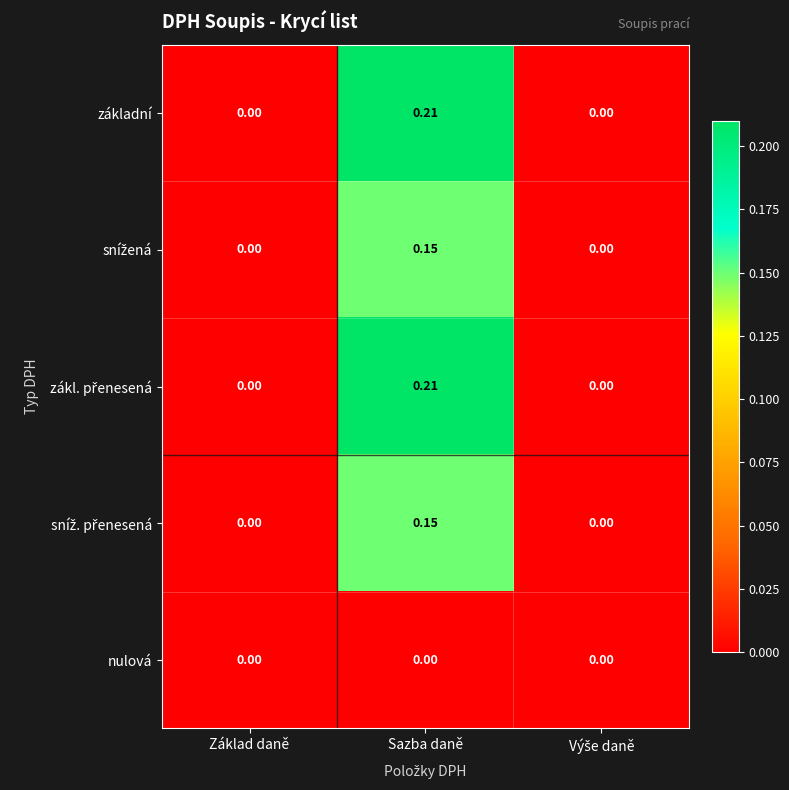

At which label does základní reach its peak?

Sazba daně